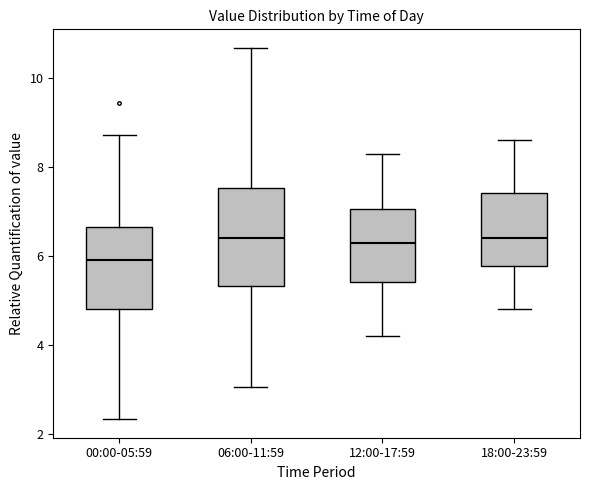

Where is the lower edge of the box for 00:00-05:59 on the y-axis? The values are not printed on the chart, so give them approximately, as read against the axis.

4.8